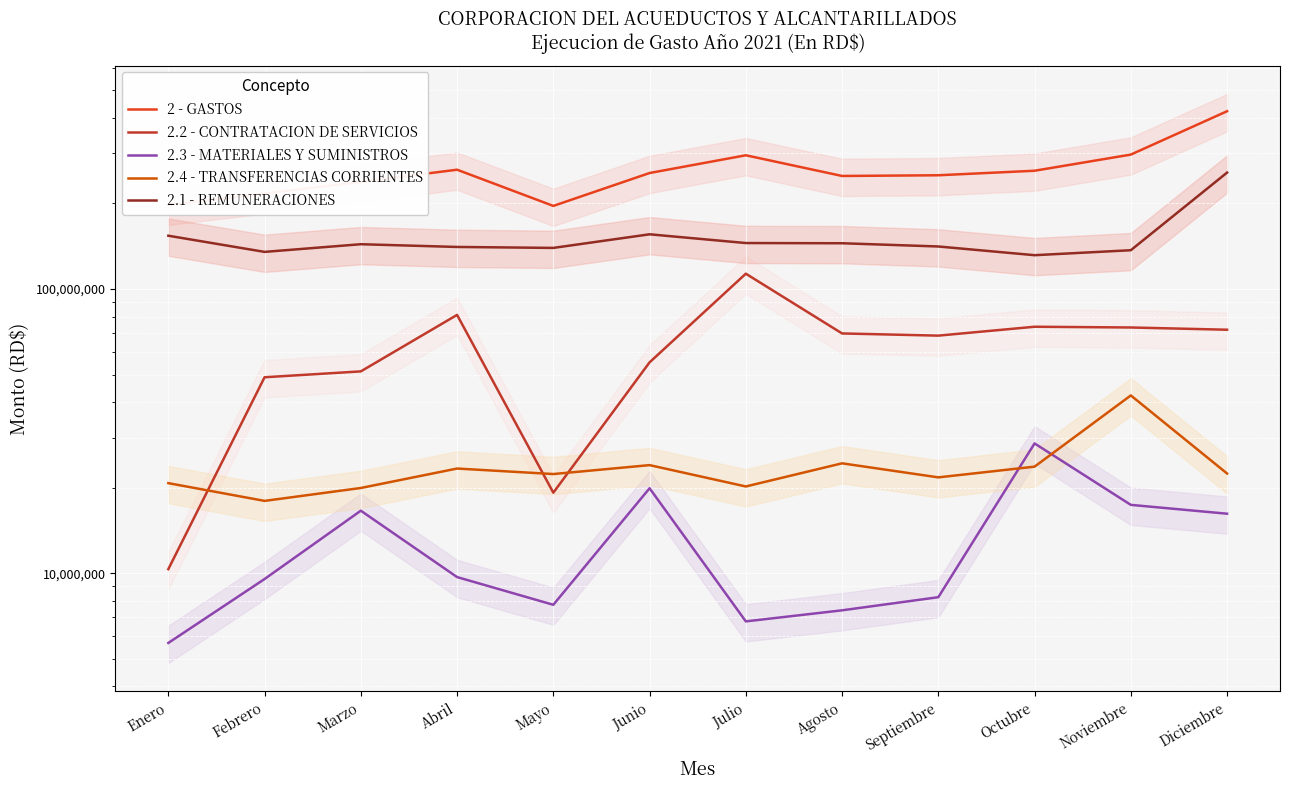

What are all the series names shown in the legend?

2 - GASTOS, 2.2 - CONTRATACION DE SERVICIOS, 2.3 - MATERIALES Y SUMINISTROS, 2.4 - TRANSFERENCIAS CORRIENTES, 2.1 - REMUNERACIONES